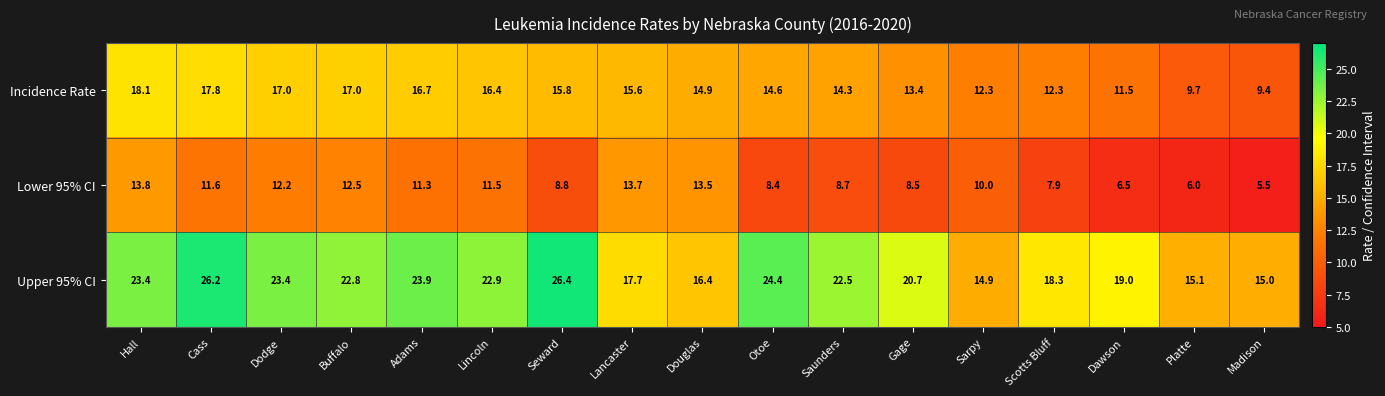

What is the average value of the Lower 95% CI series?

10.0